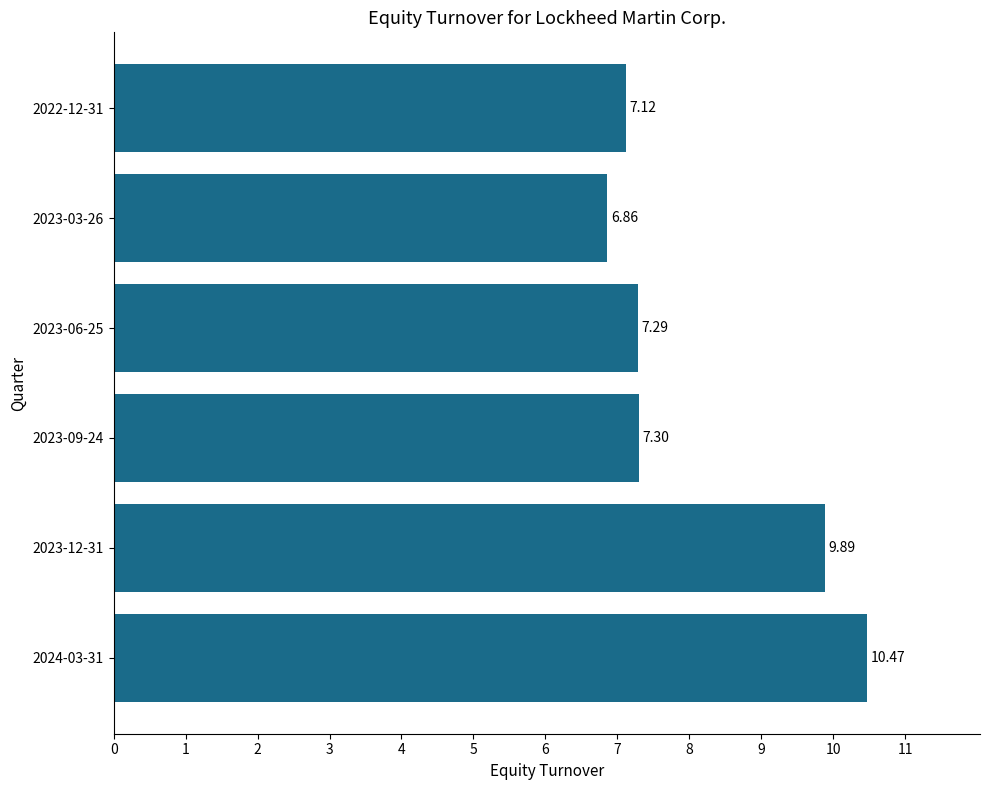

What is the average value?

8.2